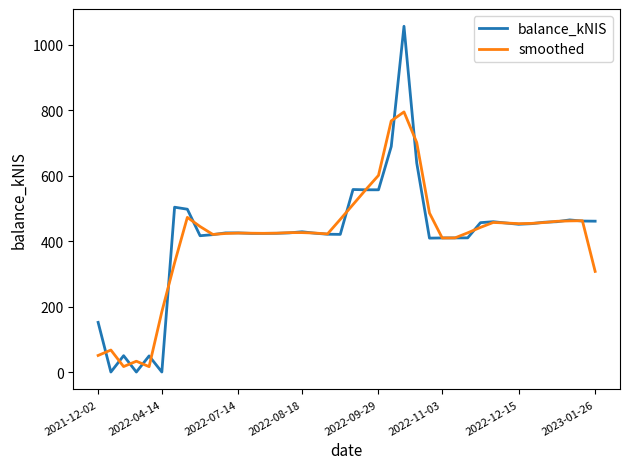

List the series in order of their peak value, lowest first.

smoothed, balance_kNIS